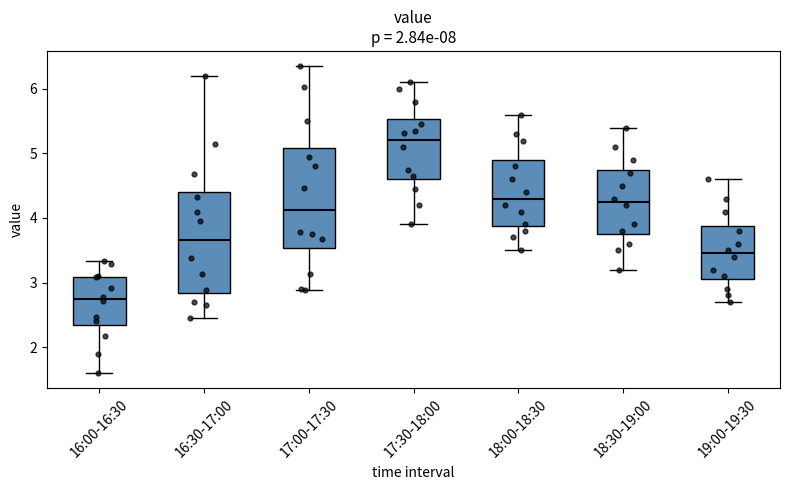

Reading left to right, read every box against the y-axis: the position of its median line, the range the box covers, and the ends of its whiskers. The values are not printed on the chart, so give them approximately, as read against the axis.

16:00-16:30: median 2.8, box 2.3 to 3.1, whiskers 1.6 to 3.3
16:30-17:00: median 3.7, box 2.8 to 4.4, whiskers 2.5 to 6.2
17:00-17:30: median 4.1, box 3.5 to 5.1, whiskers 2.9 to 6.4
17:30-18:00: median 5.2, box 4.6 to 5.5, whiskers 3.9 to 6.1
18:00-18:30: median 4.3, box 3.9 to 4.9, whiskers 3.5 to 5.6
18:30-19:00: median 4.3, box 3.8 to 4.8, whiskers 3.2 to 5.4
19:00-19:30: median 3.5, box 3.1 to 3.9, whiskers 2.7 to 4.6